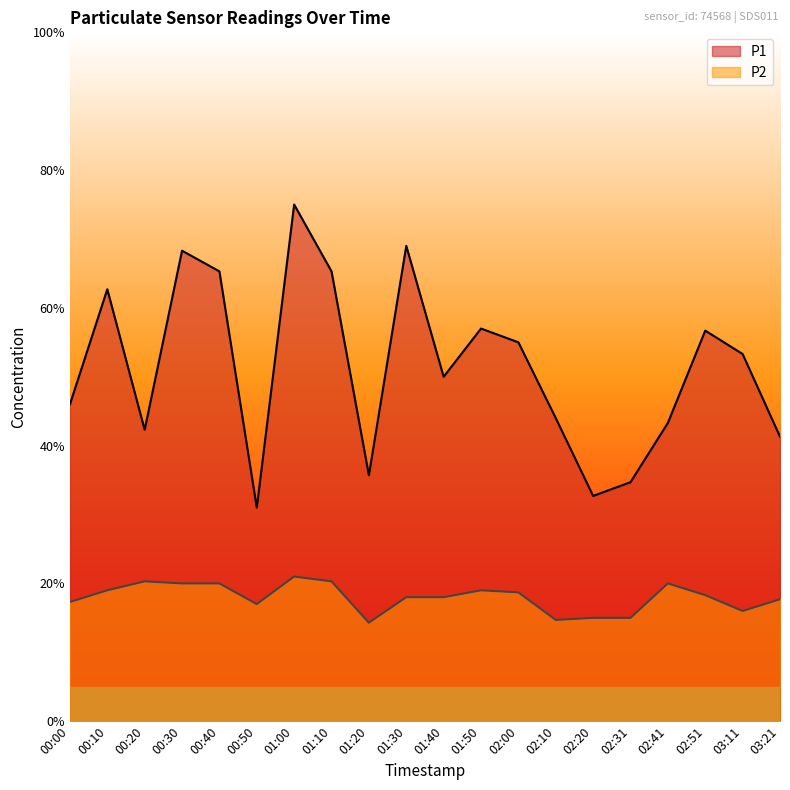

True or false: P2 and P1 intersect in this chart.

False